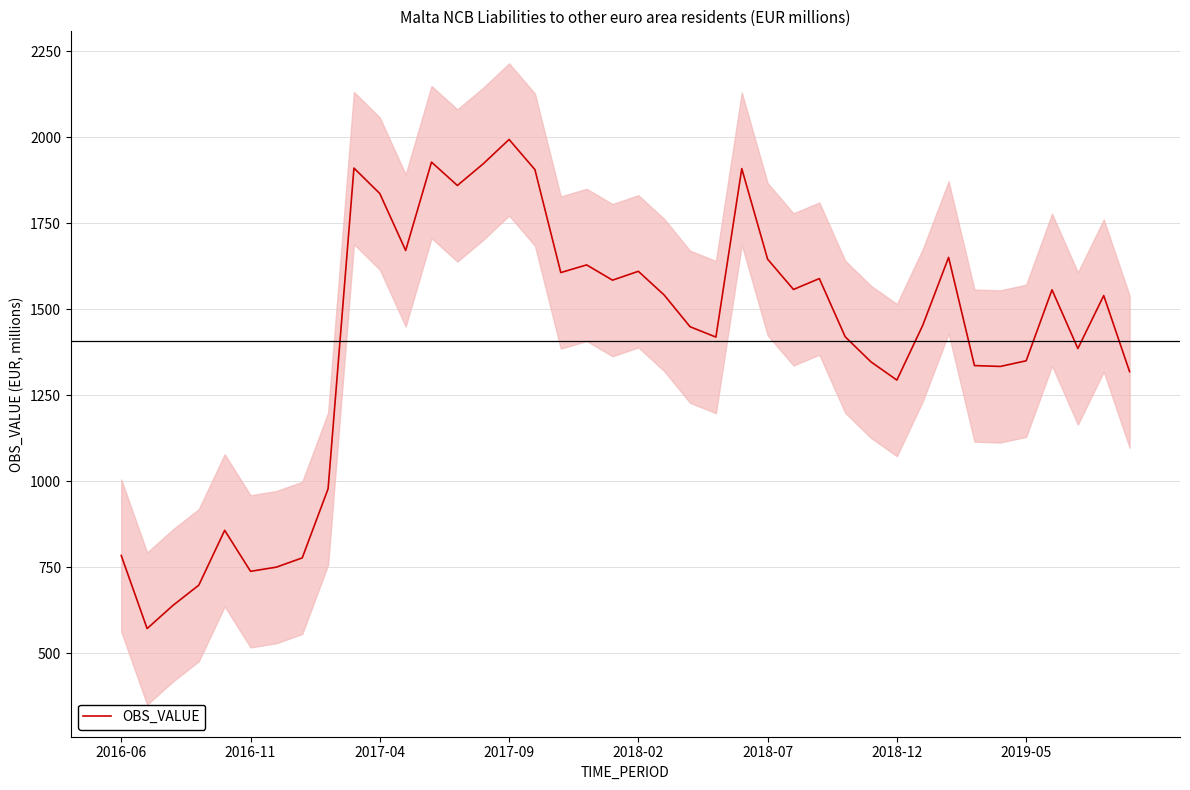

The chart shows a value of 3209.2 at 9. True or false?

False